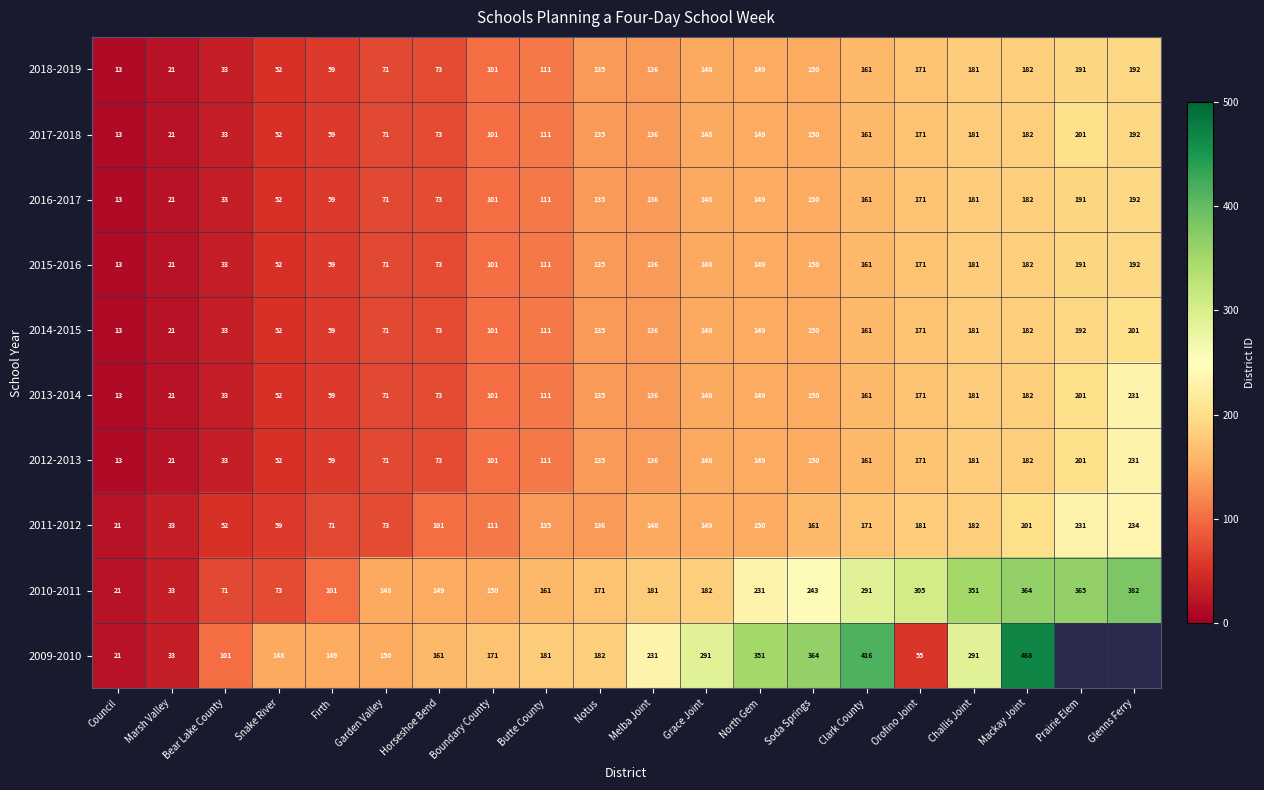

What is the minimum value for 2018-2019?

13